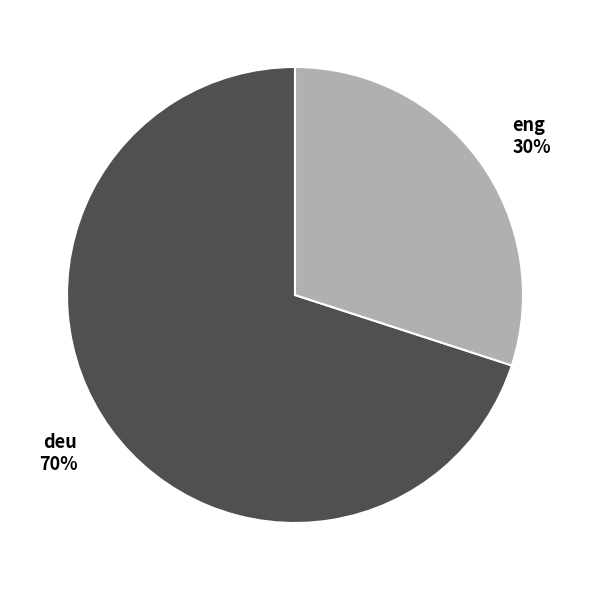

To the nearest percent, what portion does deu represent?

70%